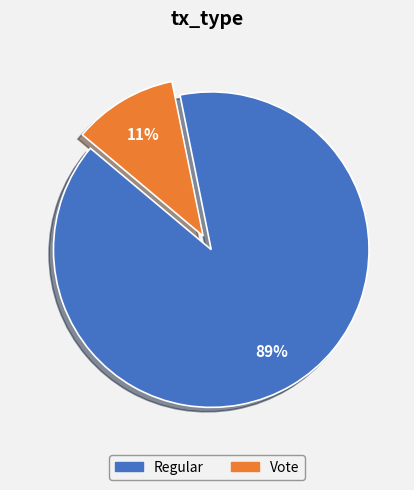

Between Vote and Regular, which is larger?

Regular